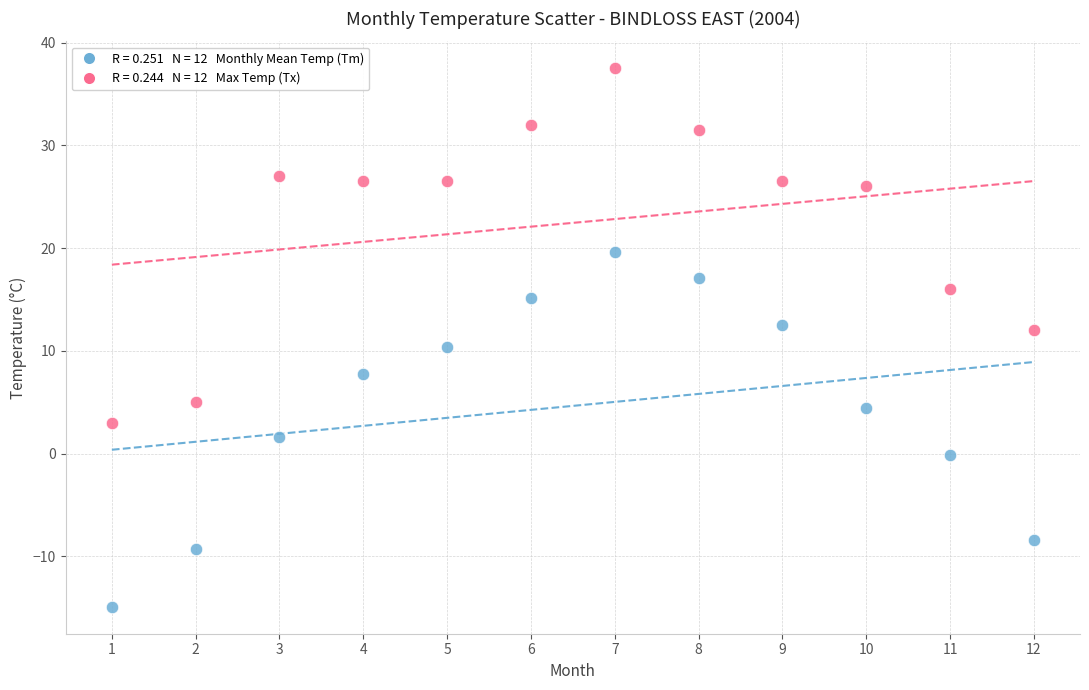

Across all data points, what is the range of Y values (max minus min)?

52.4